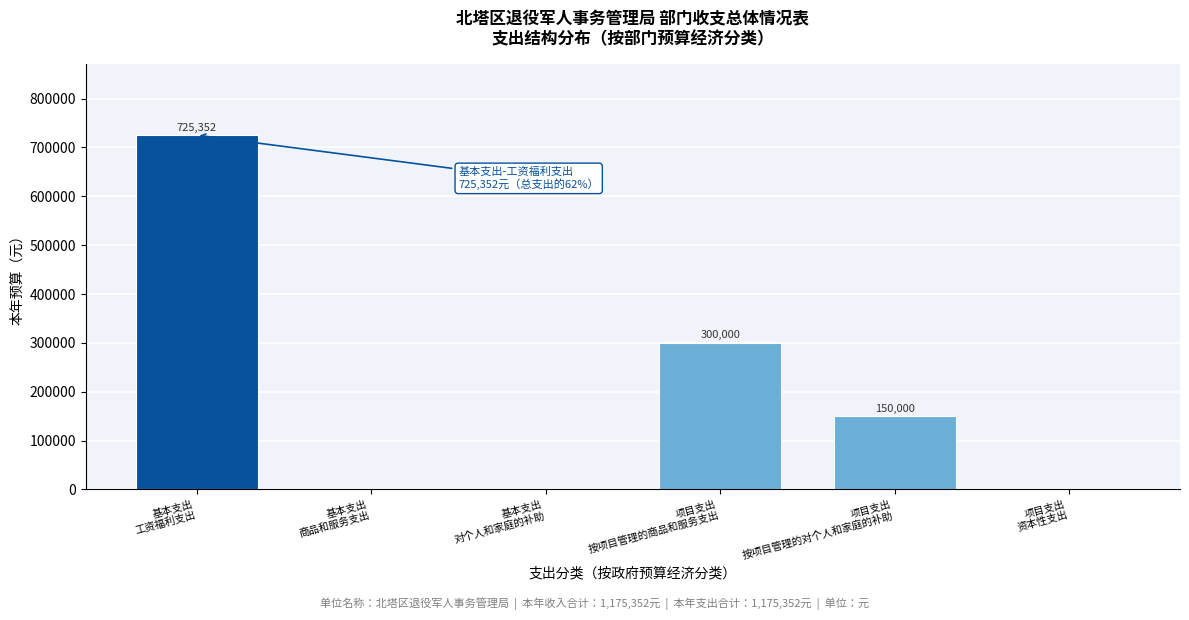

What is the sum of all values?

1175352